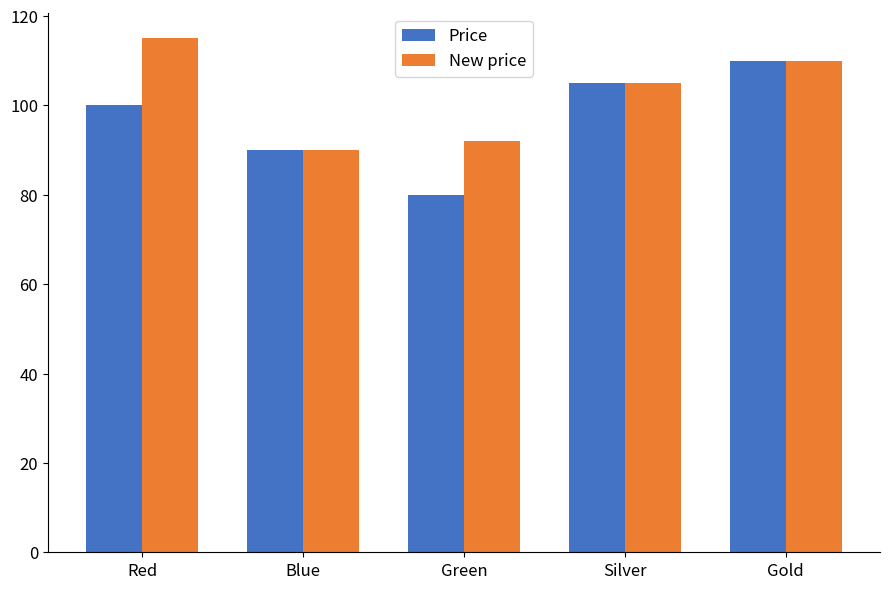

True or false: New price has a value of 90.0 at Blue.

True